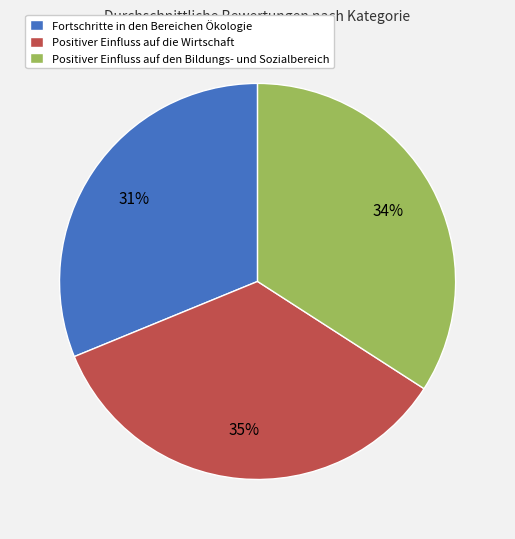

The Positiver Einfluss auf den Bildungs- und Sozialbereich slice represents 34% of the pie. True or false?

True